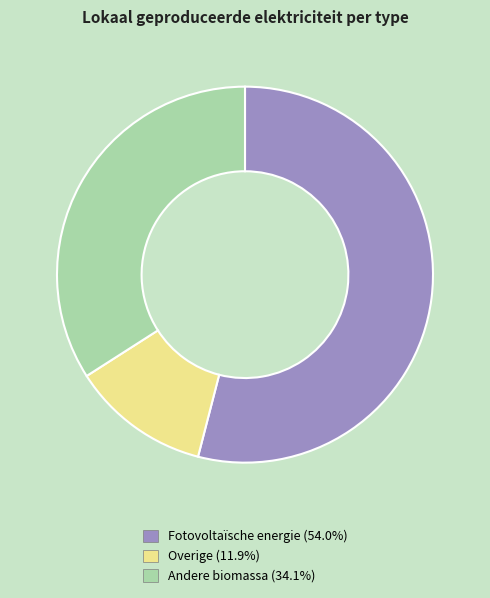

Is Fotovoltaïsche energie the majority of the pie?

Yes